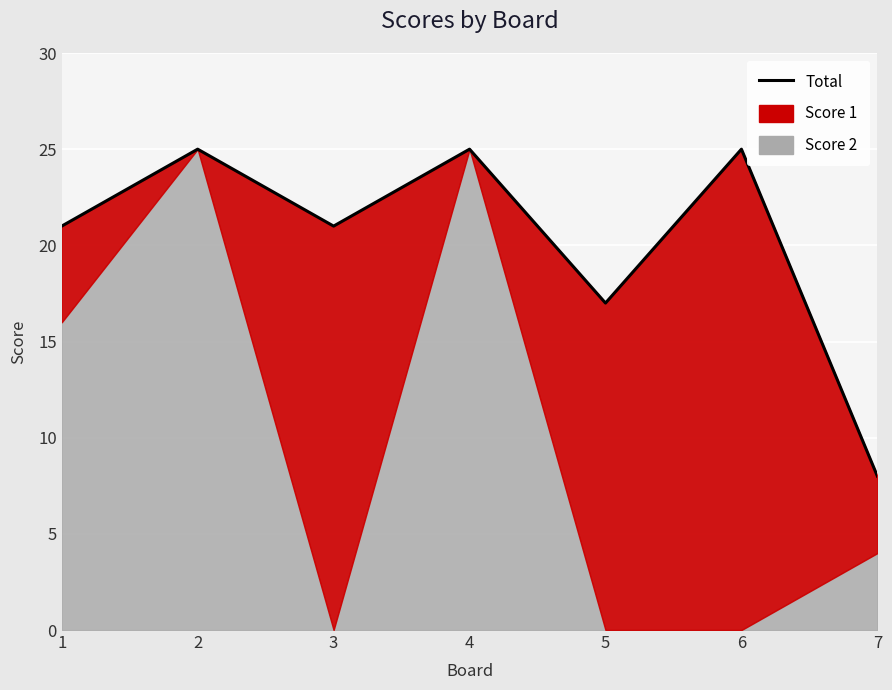

What is the smallest value displayed?

8